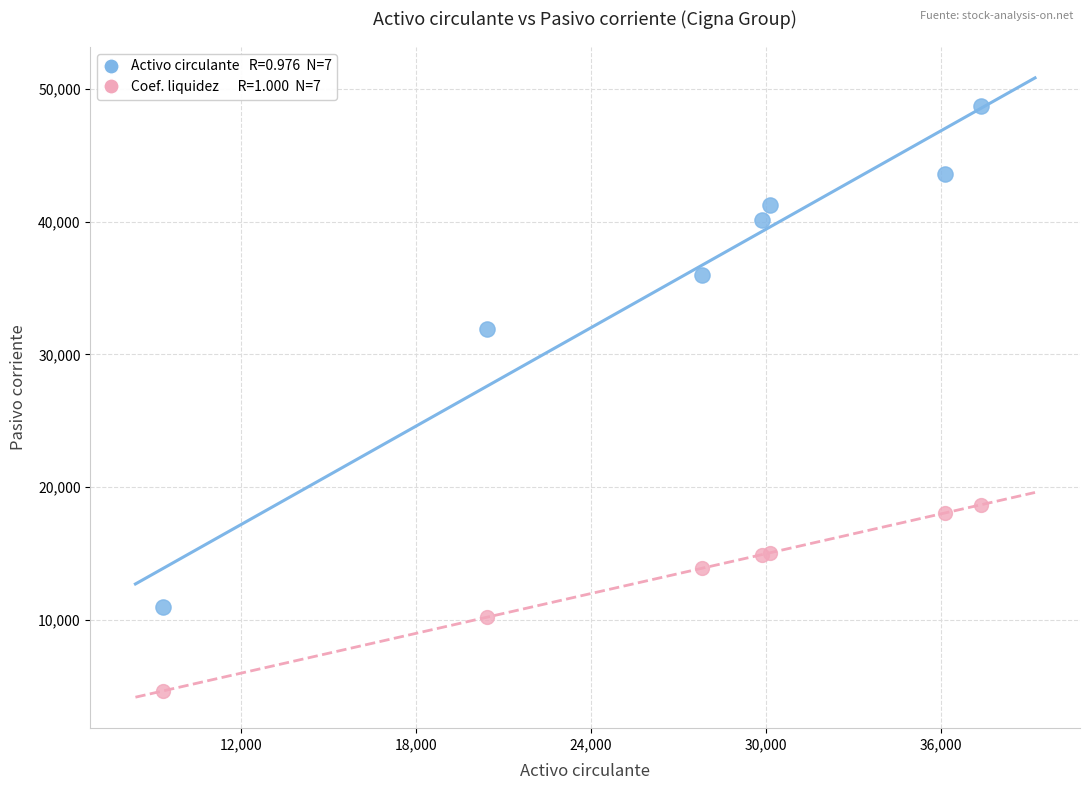

Across all series, what Y value is closest to 26685?

31895.0